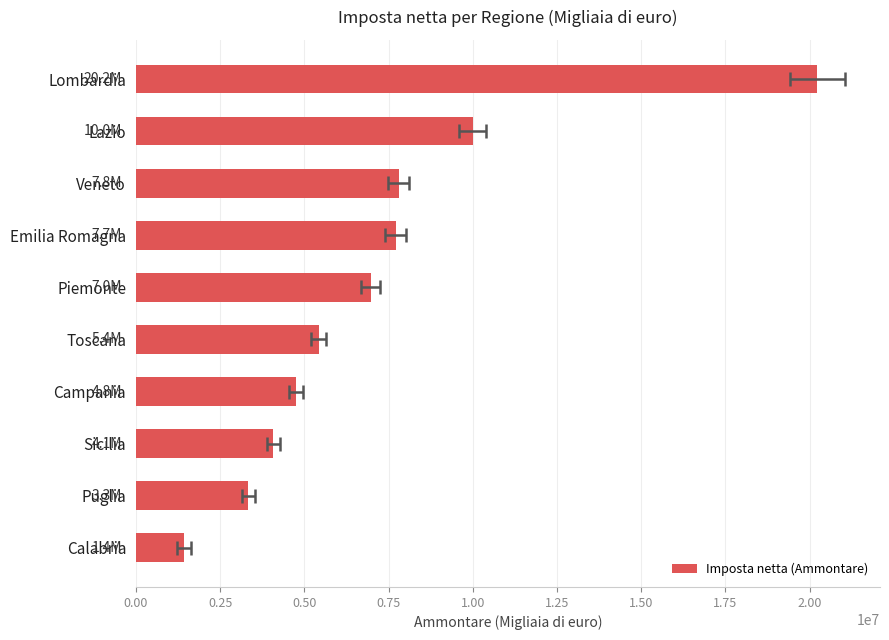

How many series are shown in this chart?

1